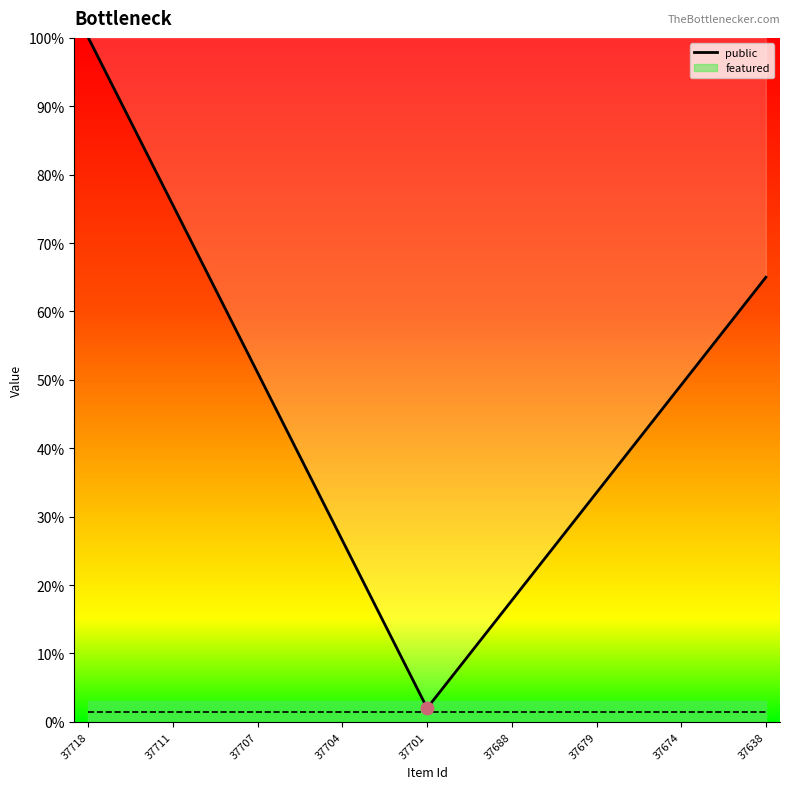

At which label does public reach its minimum?

37701